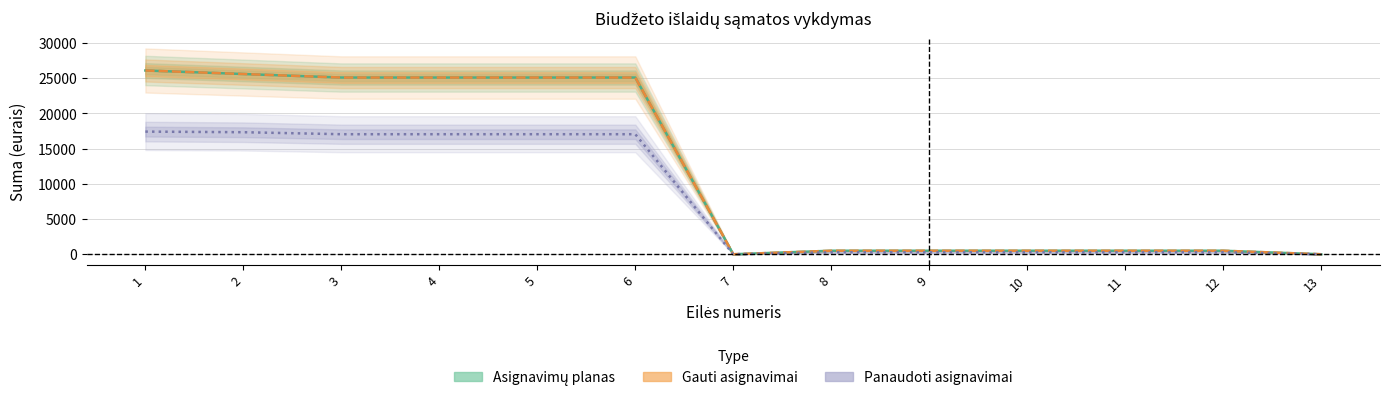

What are all the series names shown in the legend?

Asignavimų planas, Gauti asignavimai, Panaudoti asignavimai